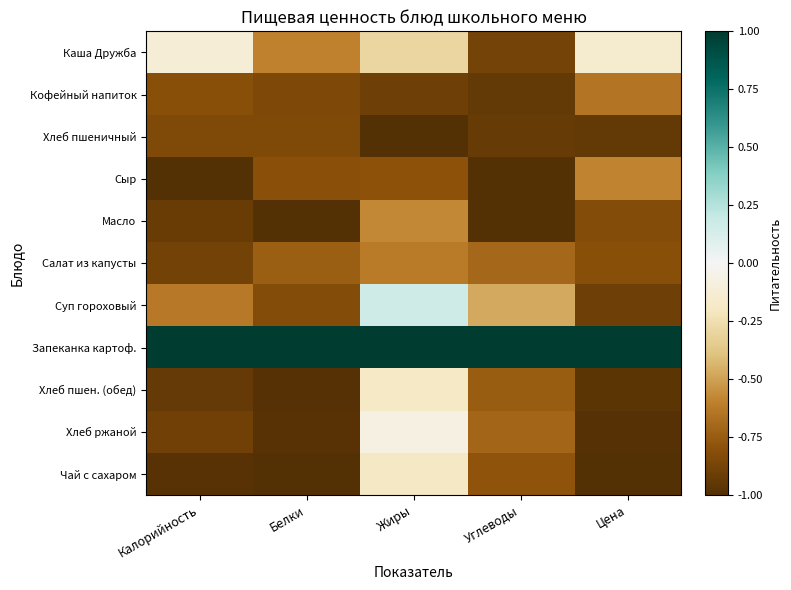

What is the total value across all series at Углеводы?

-7.2